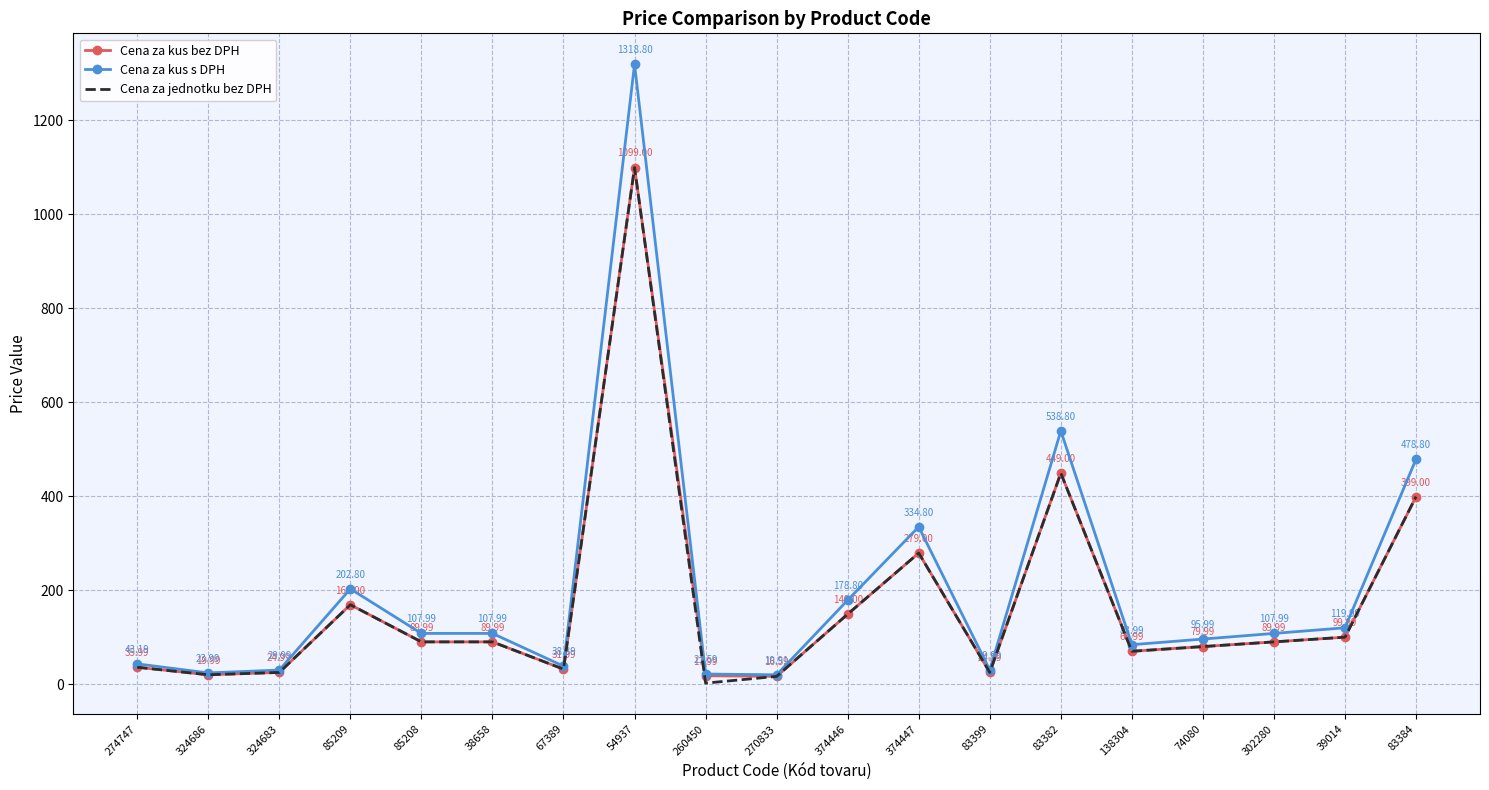

Read the Cena za kus bez DPH value at 374447.

279.0